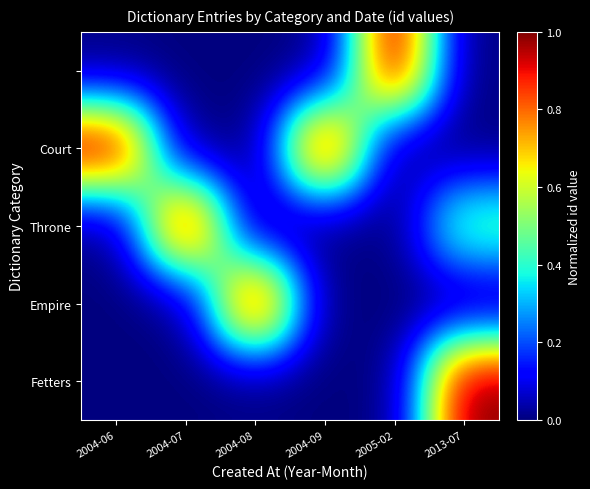

Which has a higher value, 2013-07 or 2004-07?

2013-07